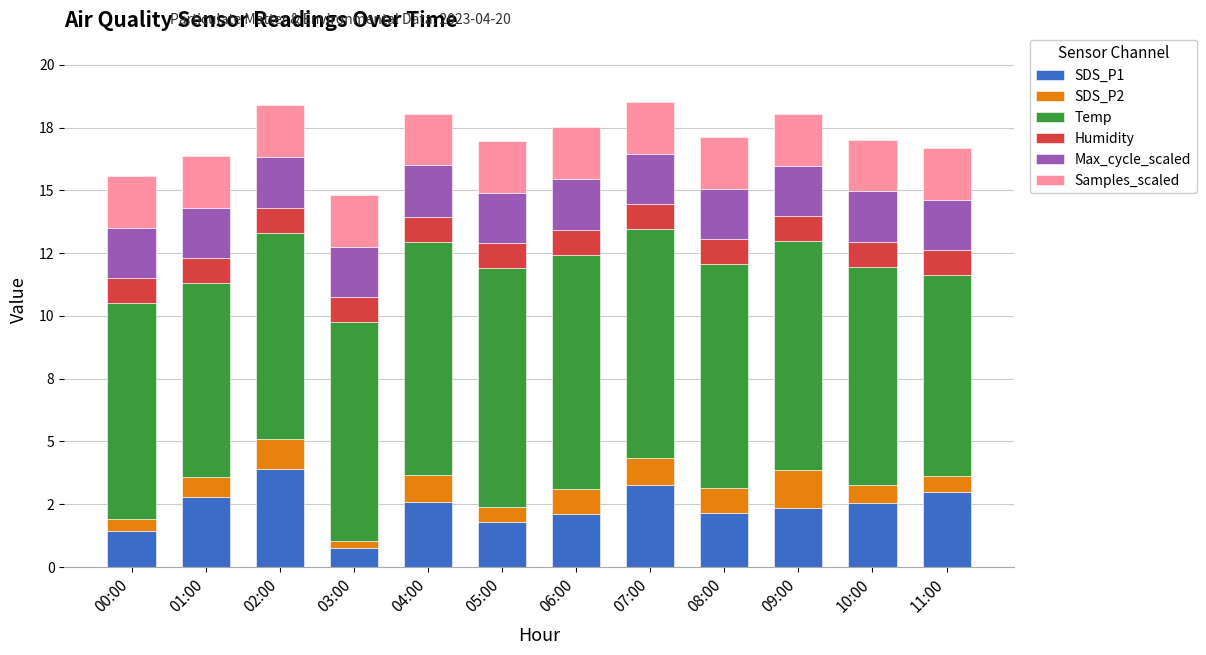

What is the label of the 4th bar from the left?

03:00